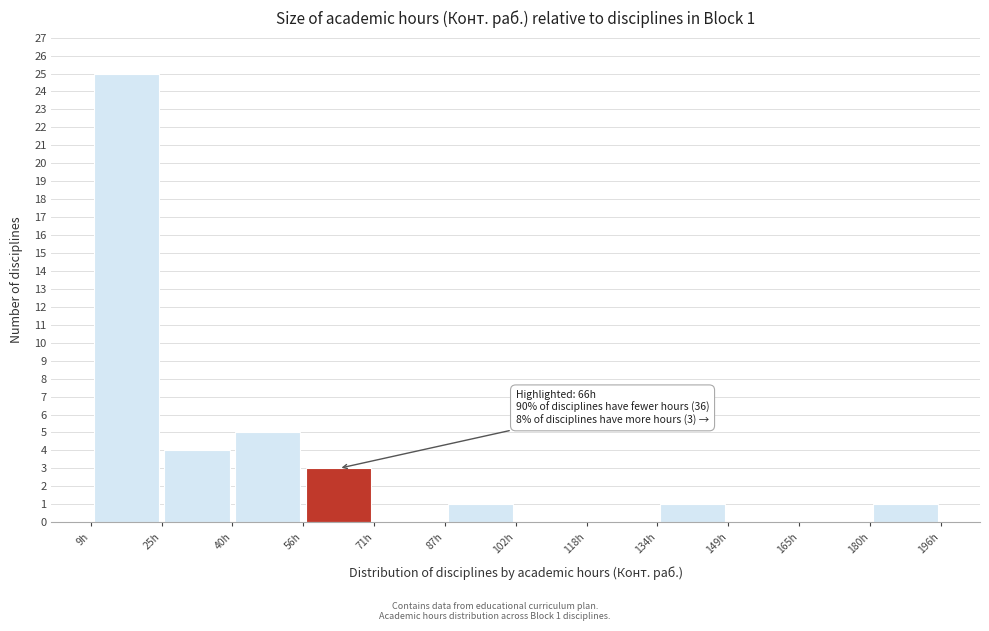

Over which range of the x-axis is the bar tallest?

10 to 24